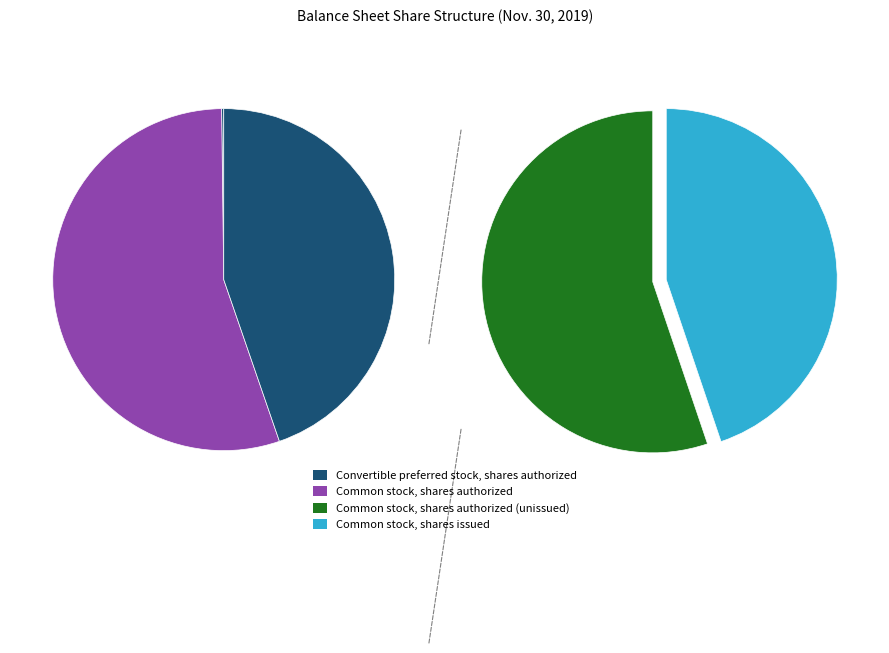

How many segments does this pie chart have?

4